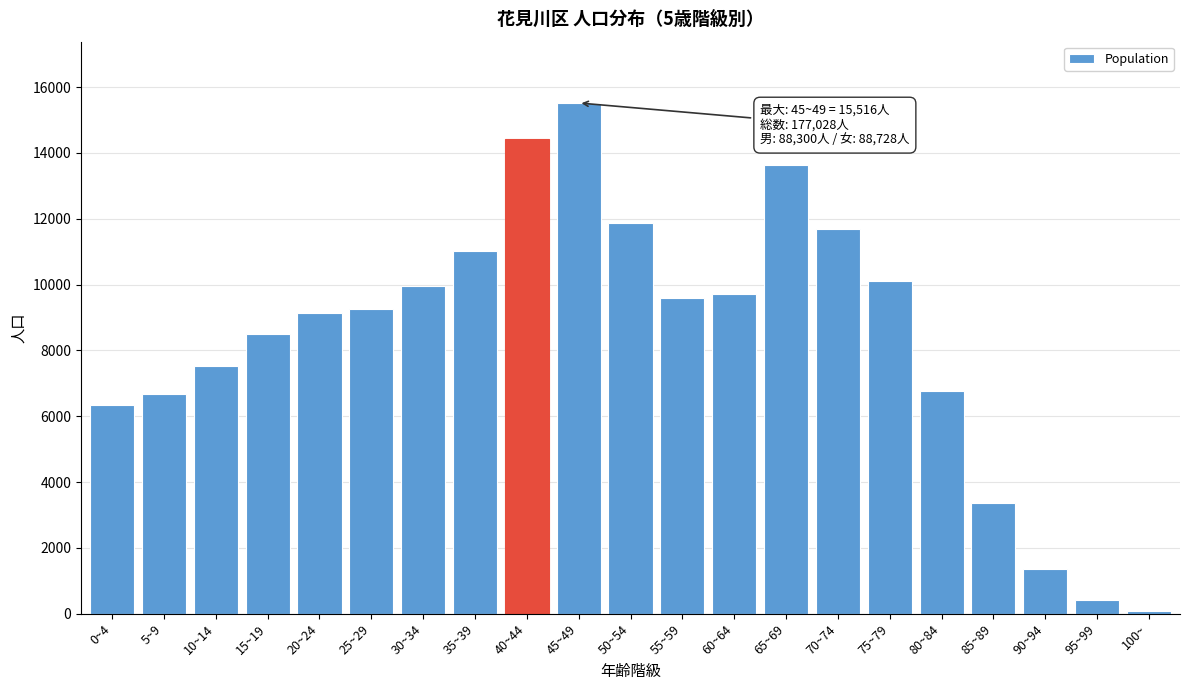

Reading left to right, what are all the values shown in this chart?

0~4=6340	5~9=6687	10~14=7524	15~19=8509	20~24=9131	25~29=9272	30~34=9958	35~39=11027	40~44=14431	45~49=15516	50~54=11870	55~59=9601	60~64=9726	65~69=13641	70~74=11691	75~79=10123	80~84=6766	85~89=3368	90~94=1364	95~99=405	100~=78